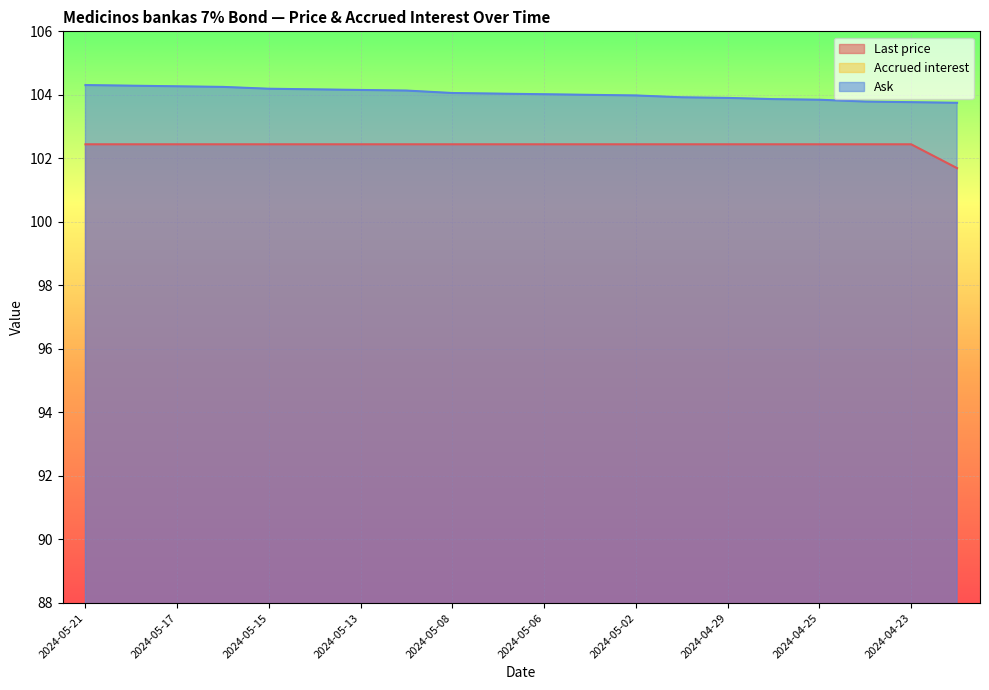

The value of Last price at 2024-05-14 is 102.4. True or false?

True